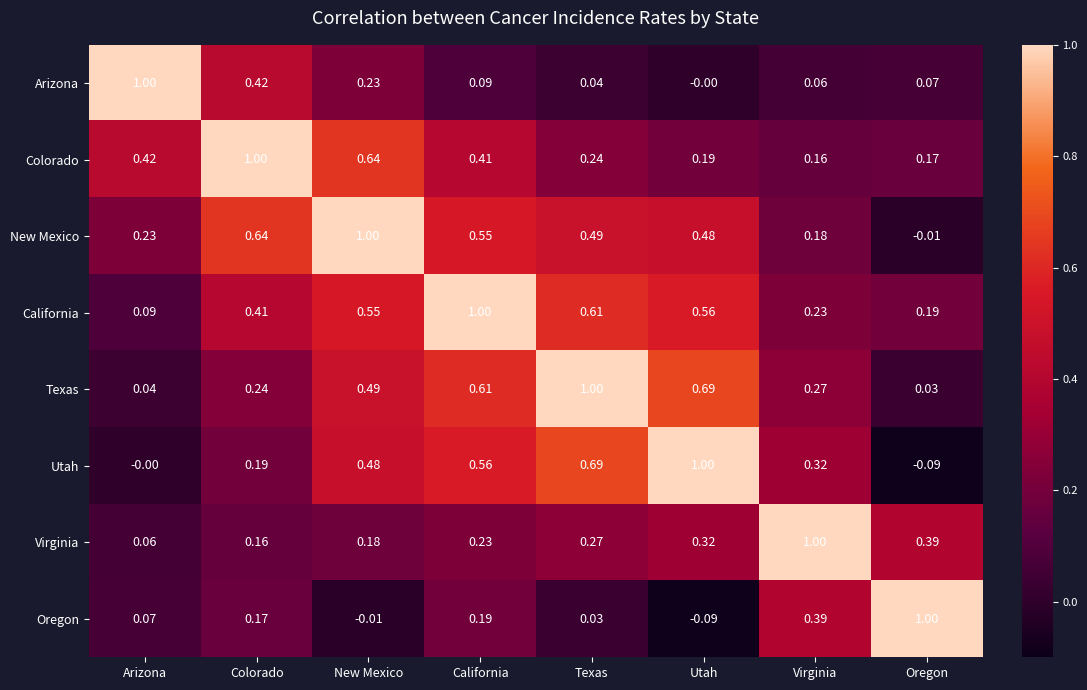

Is the value of Texas at California greater than the value of Colorado at Colorado?

No